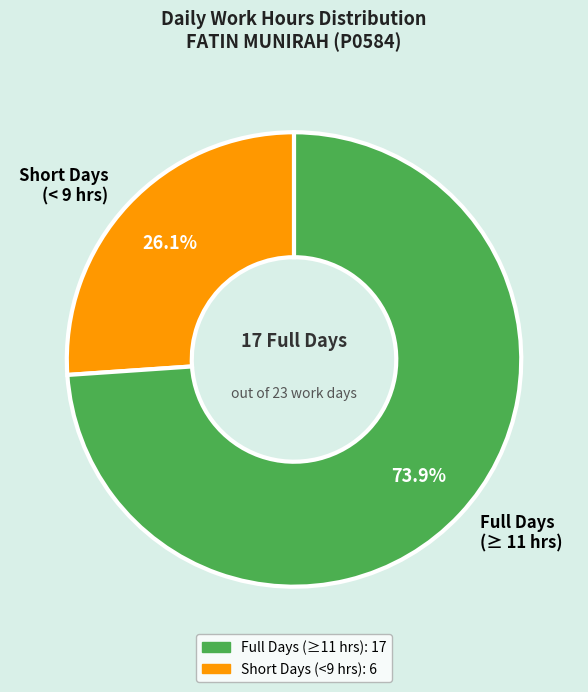

How many segments does this pie chart have?

2